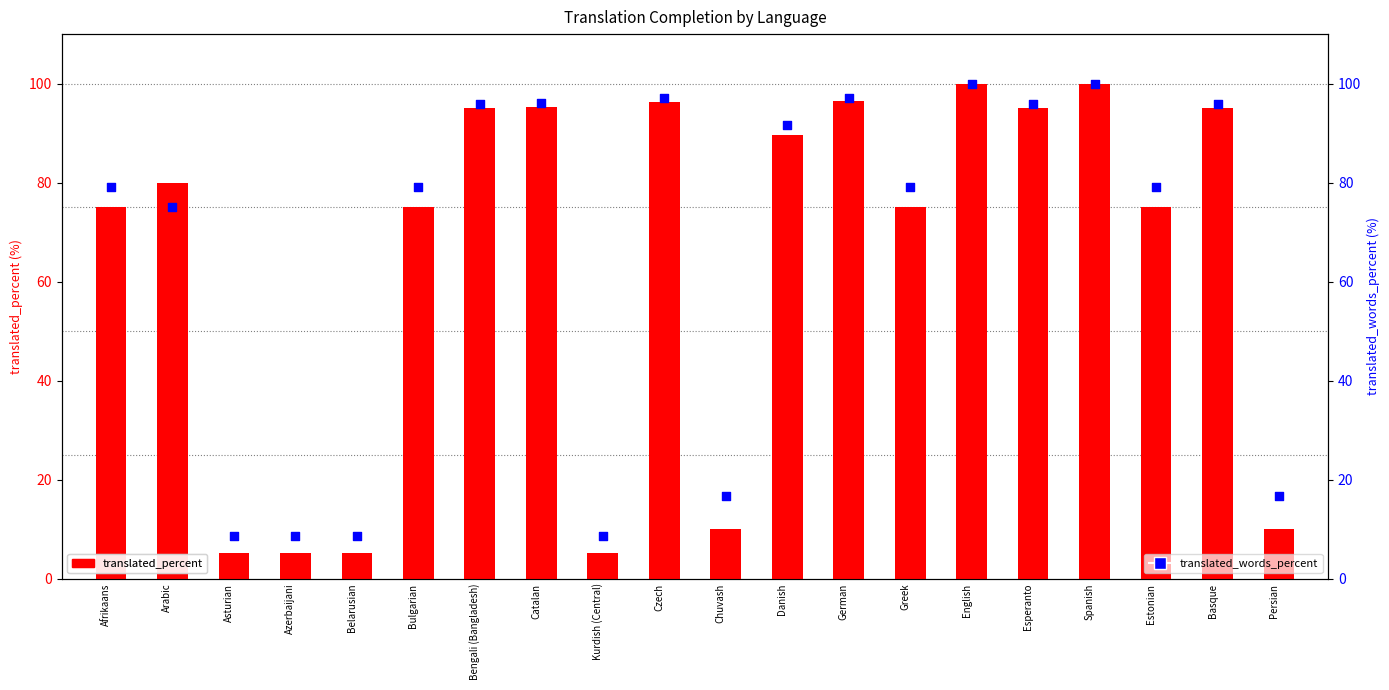

Which series has the largest total across all categories?

translated_words_percent